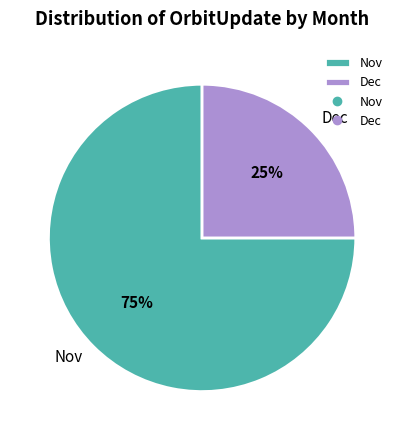

The Dec slice represents 34% of the pie. True or false?

False